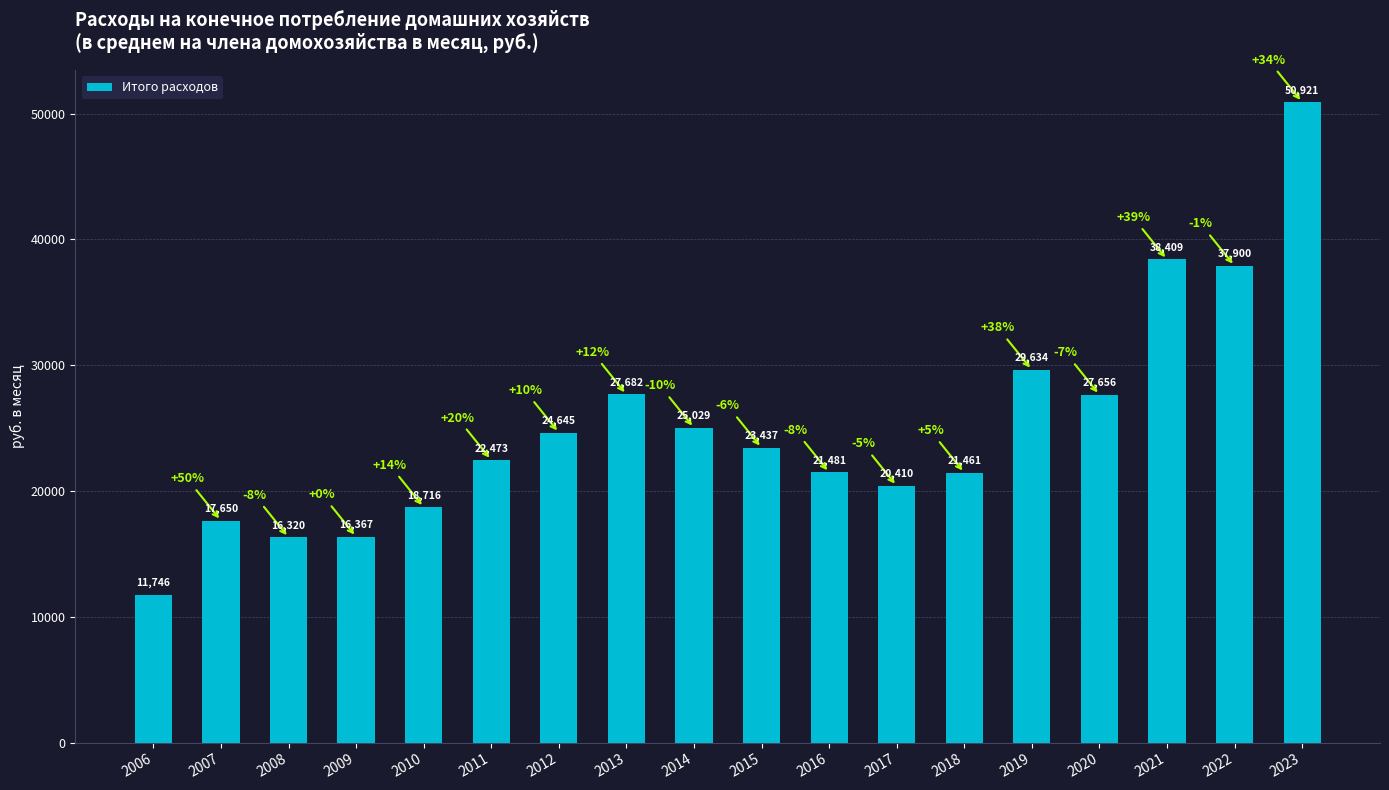

Approximately how many times larger is the value at 2021 compared to 2022?

1.0